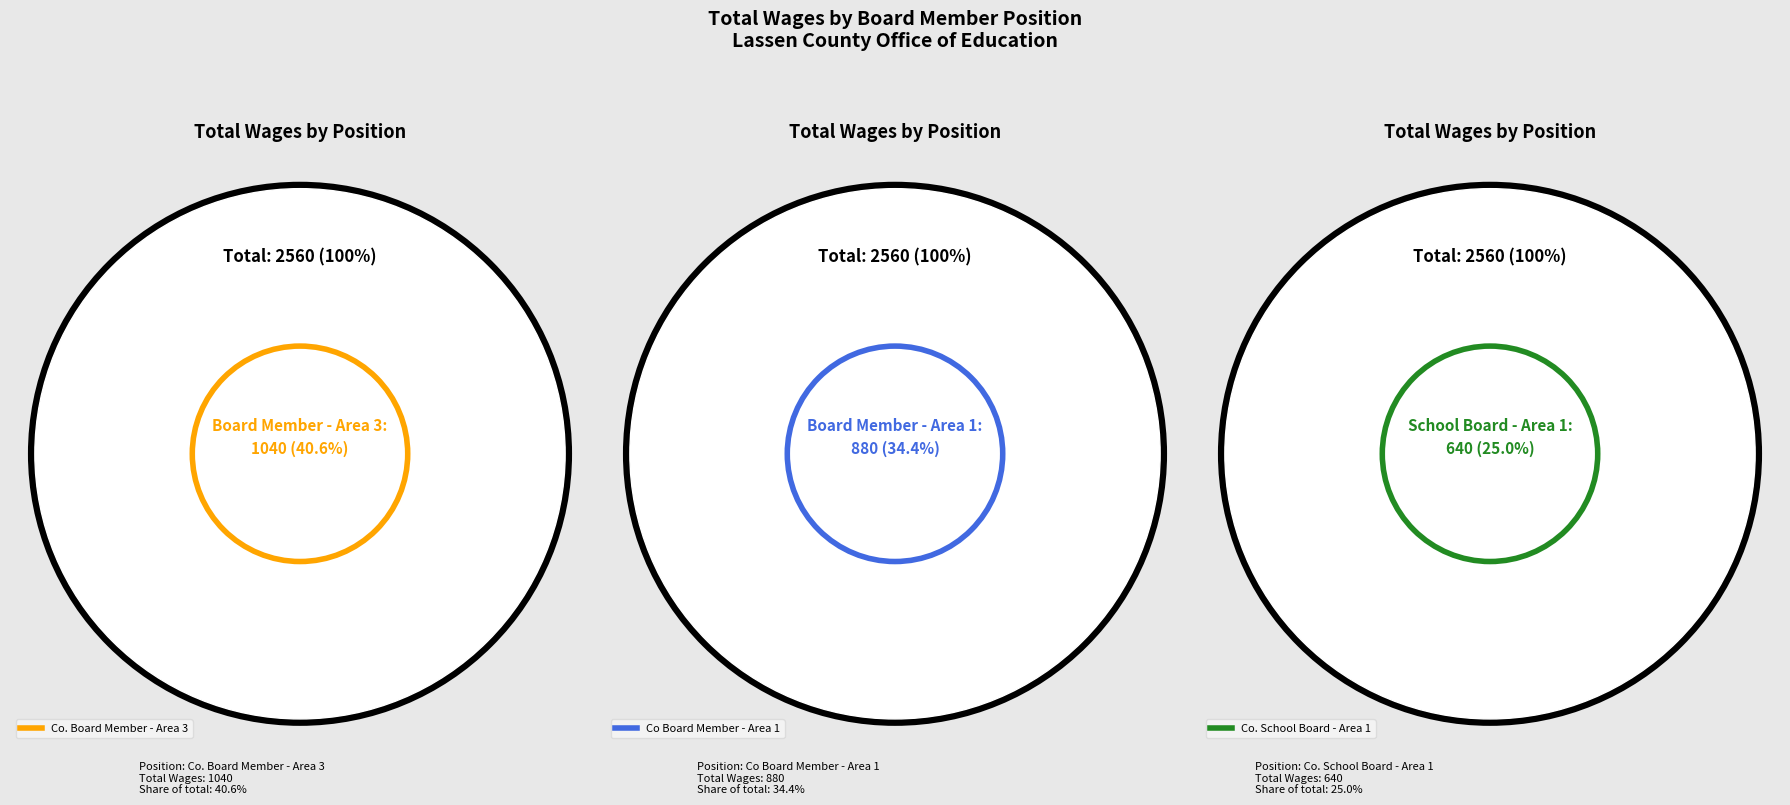

Combined, do Co Board Member - Area 1 and Co. Board Member - Area 3 account for over 50%?

Yes